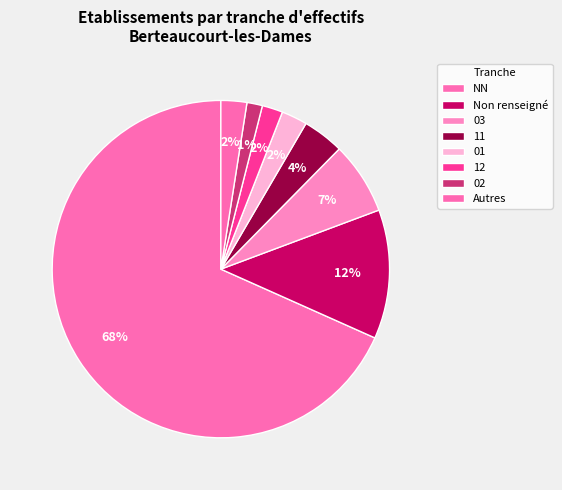

What is the largest slice in the pie chart?

NN